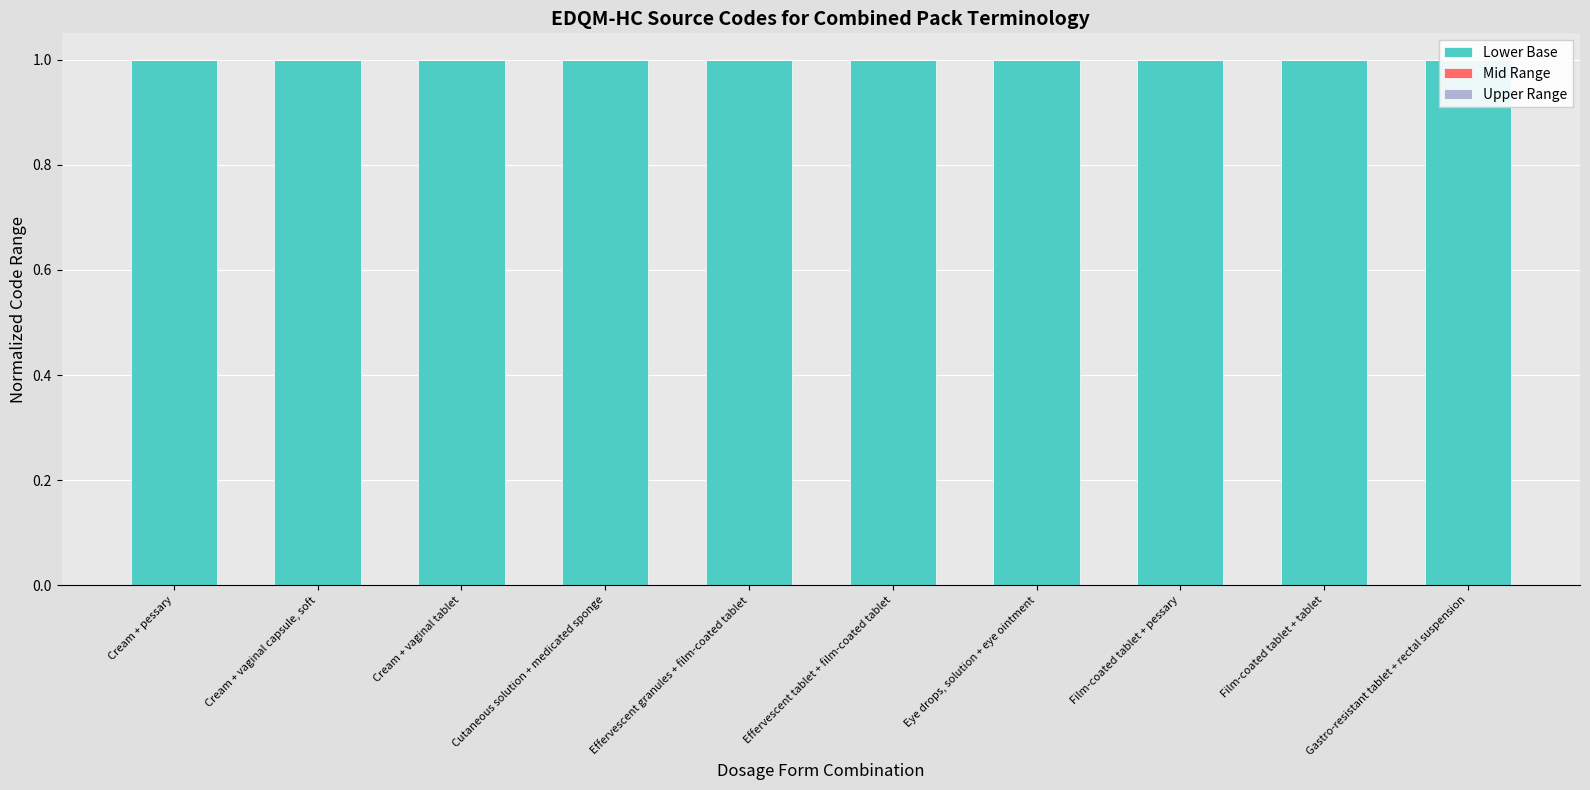

Is the value of Mid Range at Effervescent tablet + film-coated tablet greater than the value of Upper Range at Film-coated tablet + tablet?

Yes